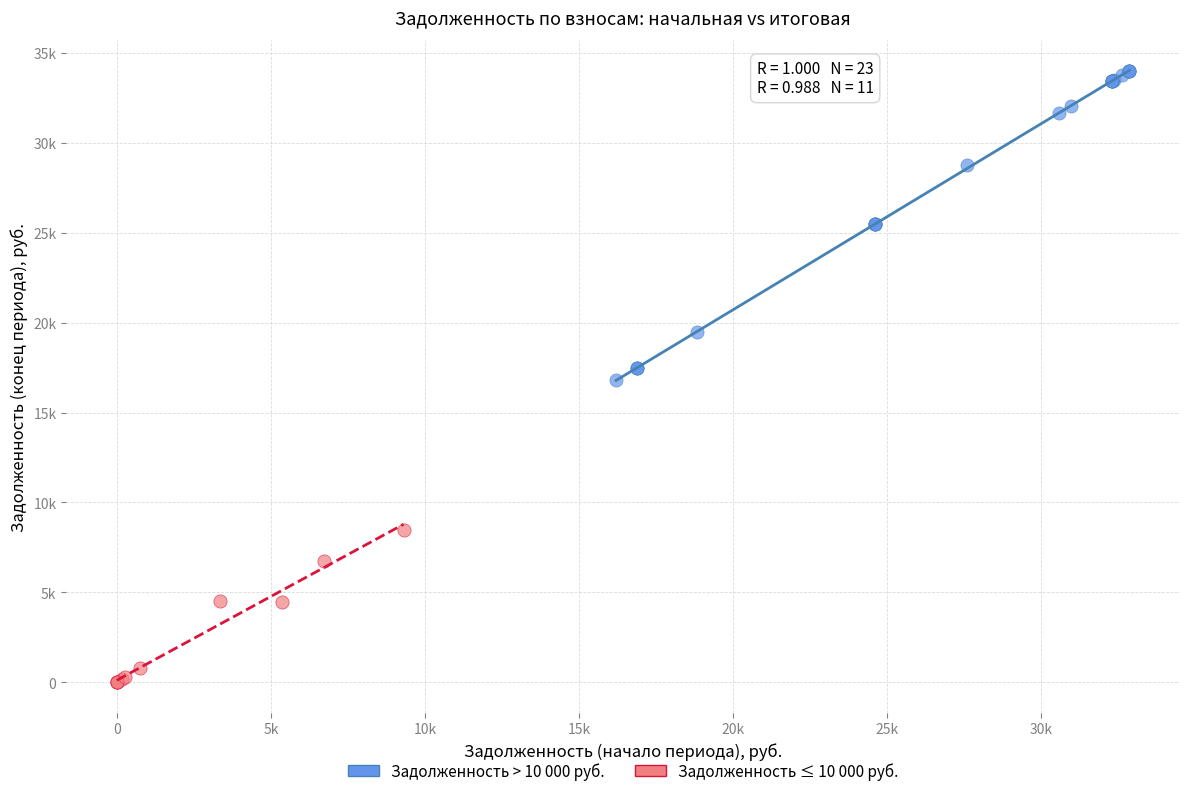

What are all the series names shown in the legend?

Задолженность > 10 000 руб., Задолженность ≤ 10 000 руб.